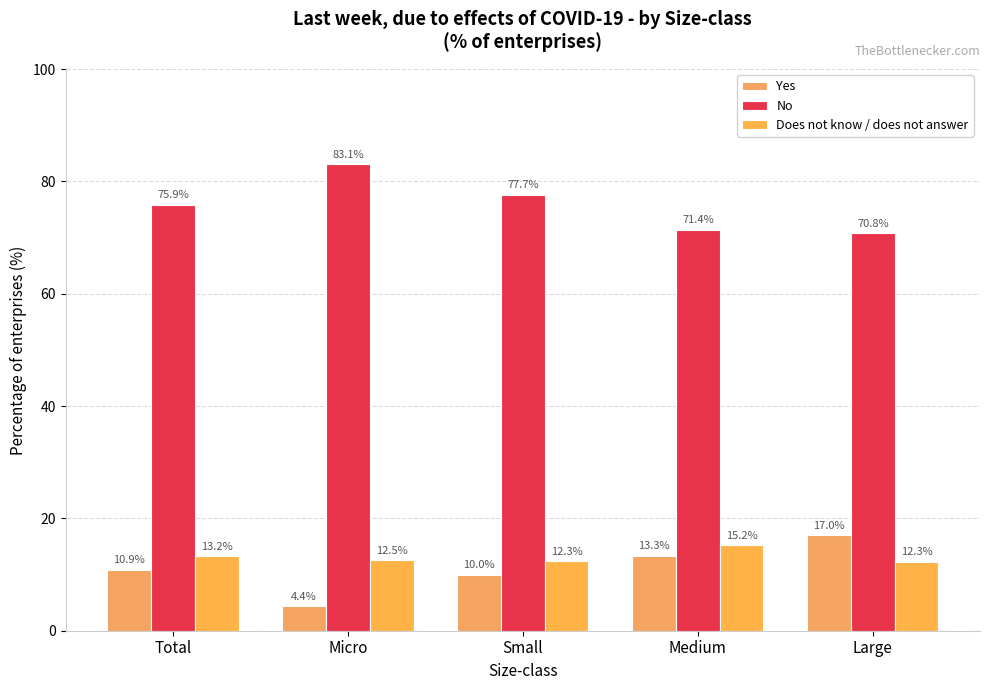

True or false: Does not know / does not answer has a value of 12.3 at Small.

True